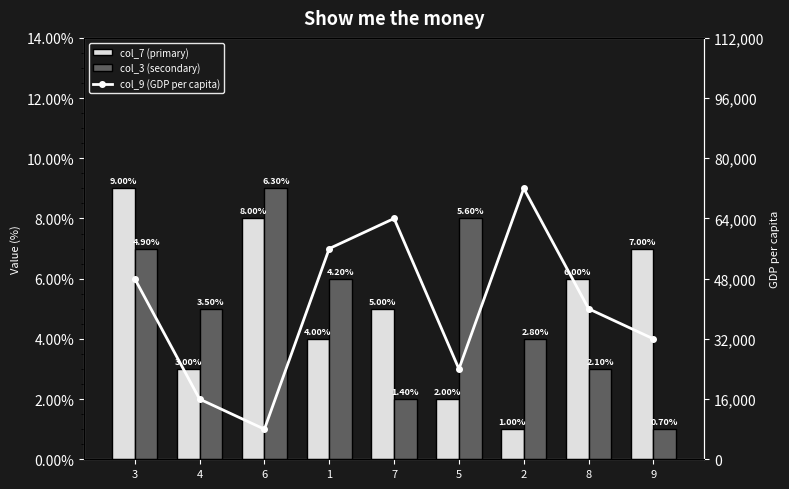

What is the difference between the col_7 (primary) values at 9 and 6?

1